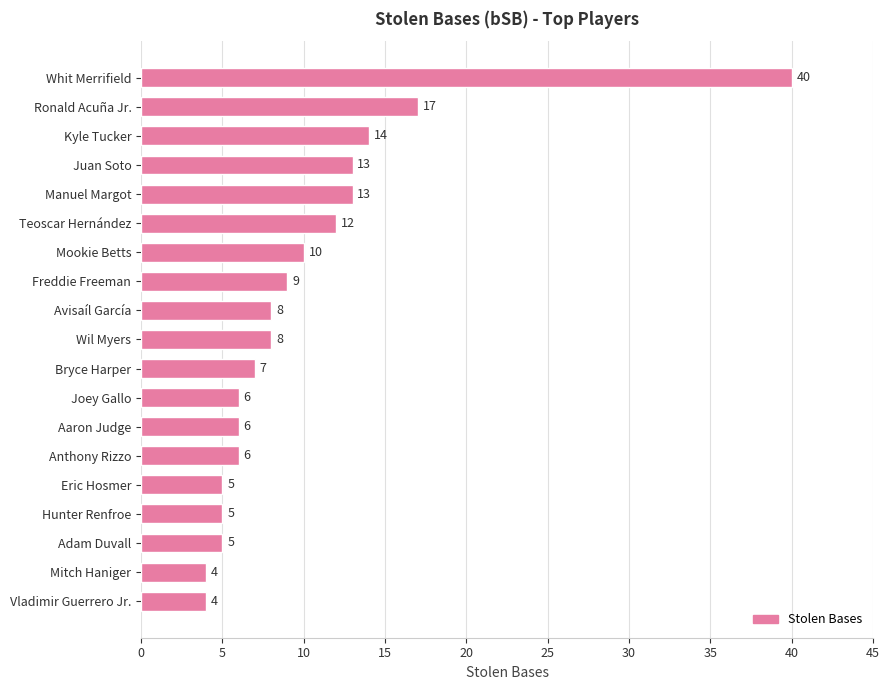

How many bars are there in total?

19